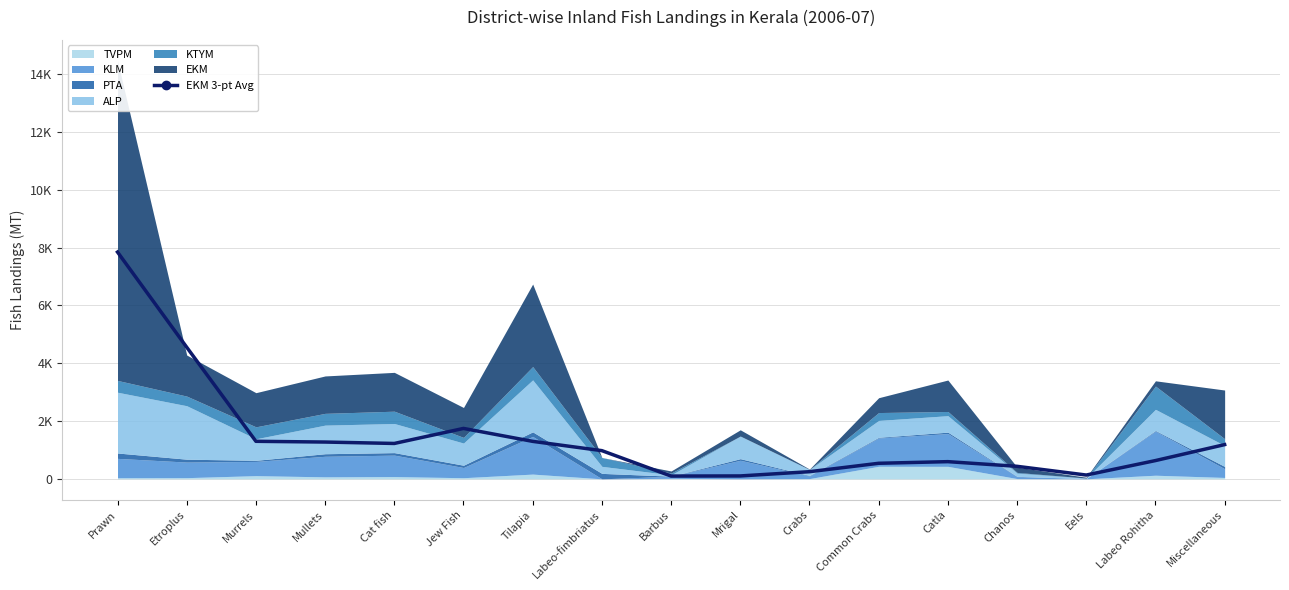

What is the sum of all values?

24164.0